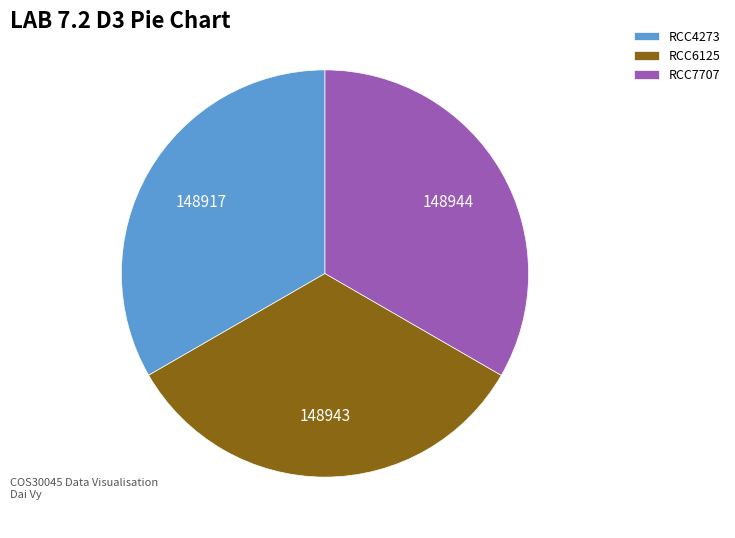

Combined, do RCC4273 and RCC6125 account for over 50%?

Yes